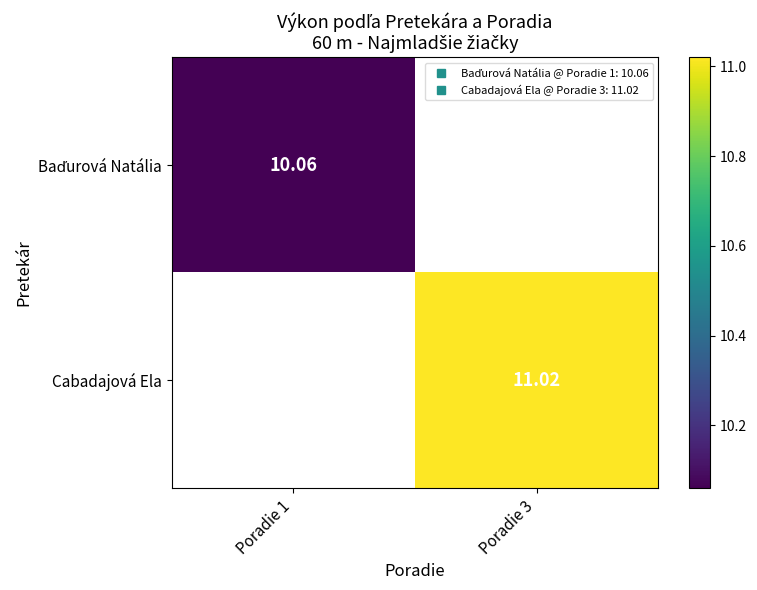

Which has a higher value, Poradie 1 or Poradie 3?

Poradie 3